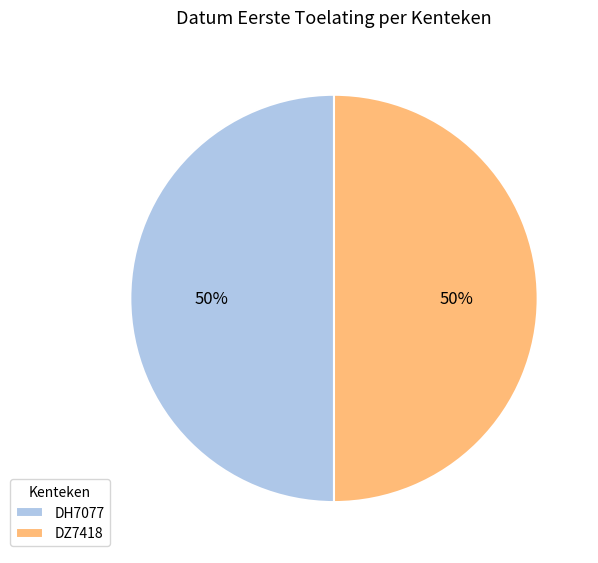

Do DZ7418 and DH7077 together represent more than half of the pie?

Yes